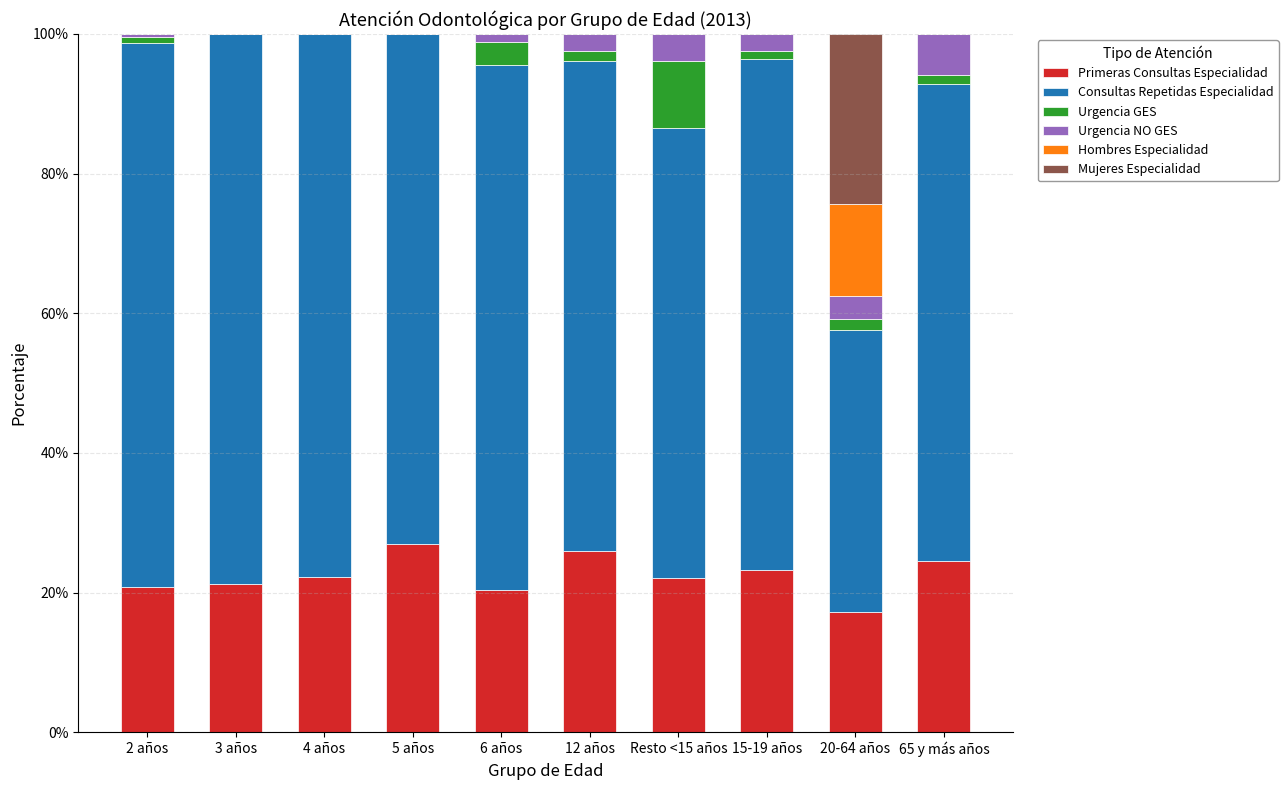

Is it true that Primeras Consultas Especialidad equals 27.0 at 5 años?

True